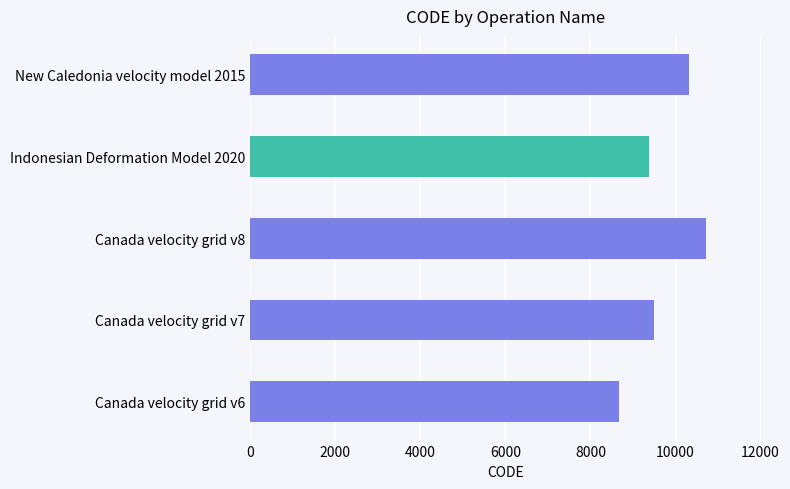

What is the minimum value shown in the chart?

8676